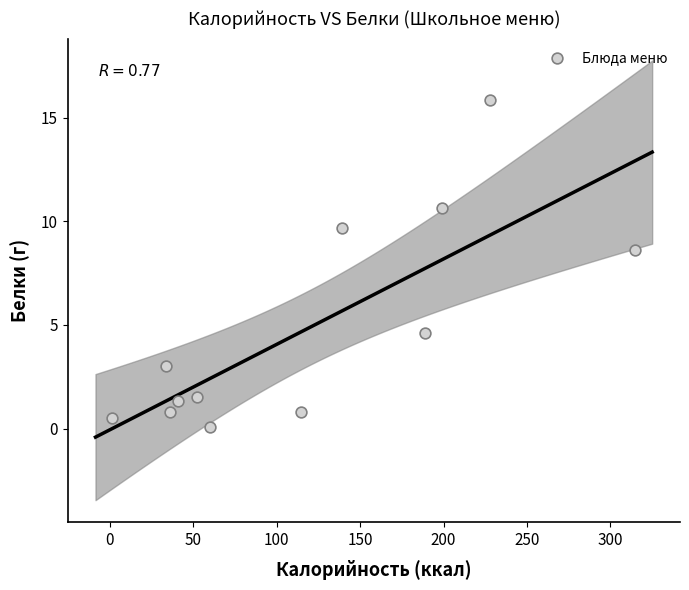

What Y value in the scatter plot is closest to 7?

8.6